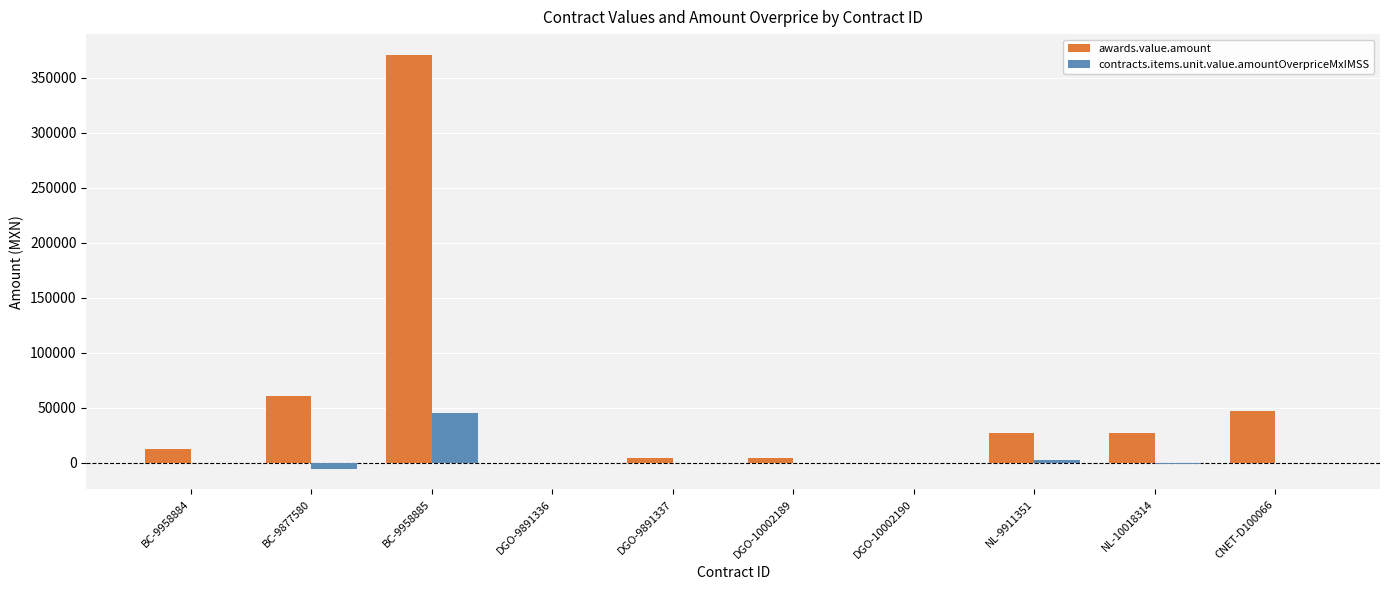

Is it true that awards.value.amount equals 97.4 at DGO-9891336?

True